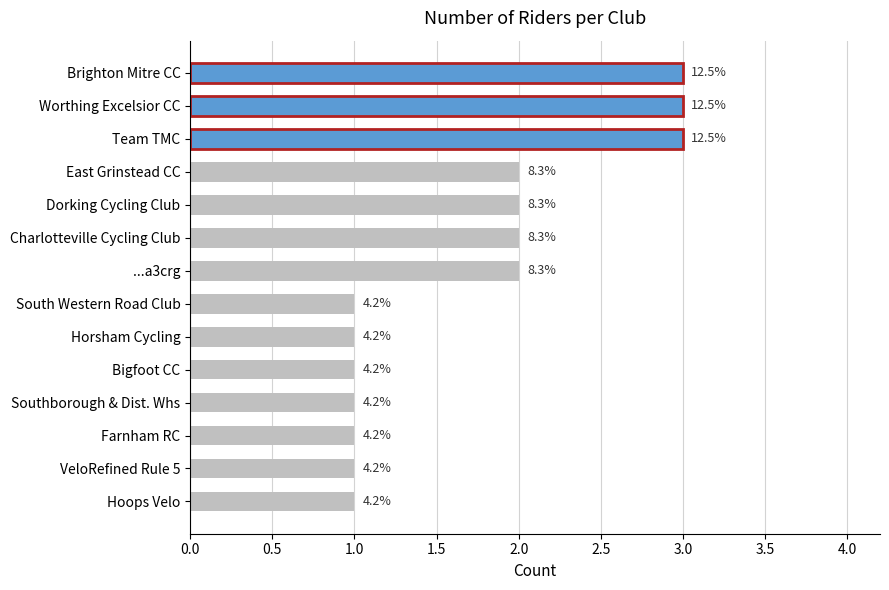

What is the sum of all values?

24